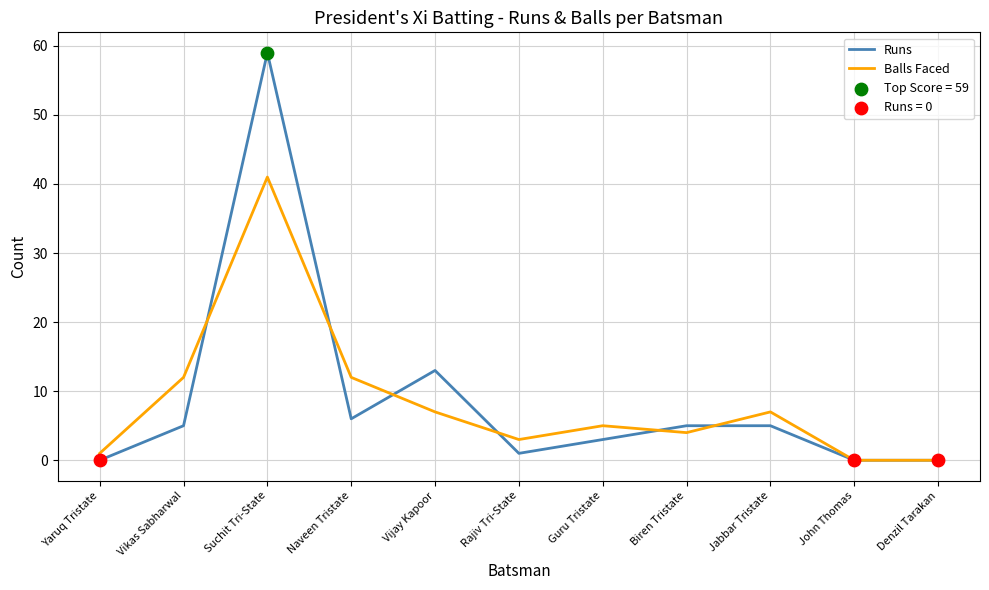

Which series has the largest range (max minus min)?

Runs